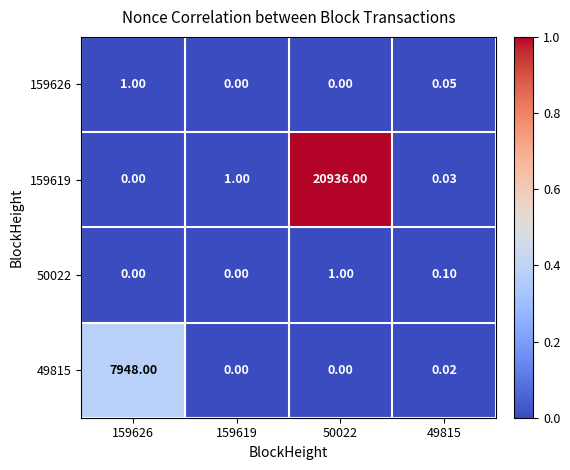

At 159626, list the series in order from largest to smallest.

49815, 159626, 159619, 50022